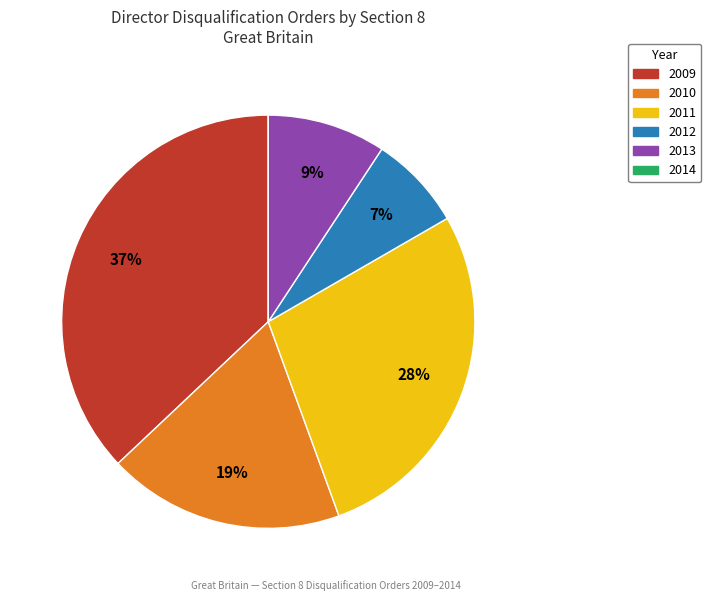

Do 2011 and 2013 together represent more than half of the pie?

No